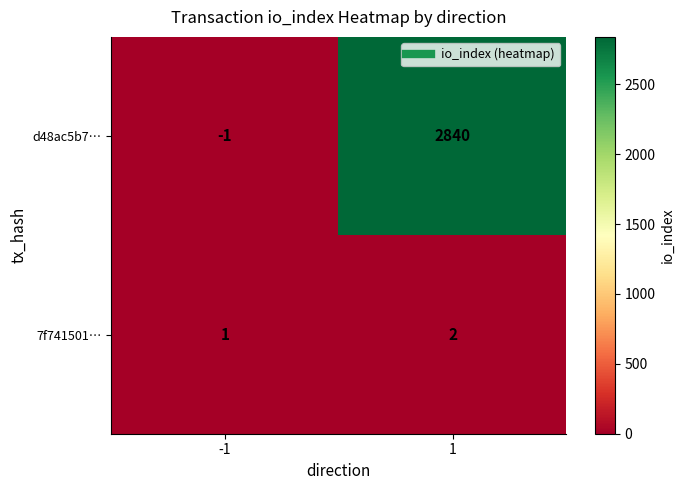

Rank the series by their average value, from highest to lowest.

d48ac5b7…, 7f741501…